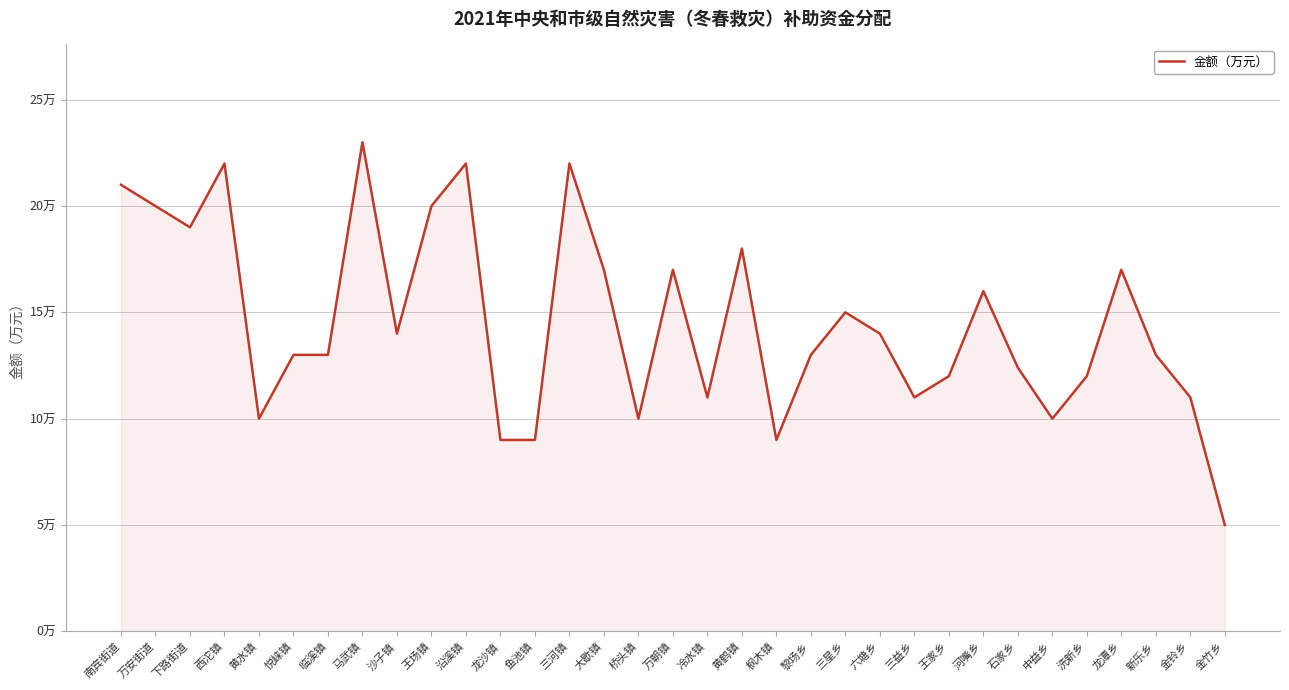

List the labels in order of value, smallest first.

金竹乡, 龙沙镇, 鱼池镇, 枫木镇, 黄水镇, 桥头镇, 中益乡, 冷水镇, 三益乡, 金铃乡, 王家乡, 洗新乡, 石家乡, 悦崃镇, 临溪镇, 黎场乡, 新乐乡, 沙子镇, 六塘乡, 三星乡, 河嘴乡, 大歇镇, 万朝镇, 龙潭乡, 黄鹤镇, 下路街道, 万安街道, 王场镇, 南宾街道, 西沱镇, 沿溪镇, 三河镇, 马武镇